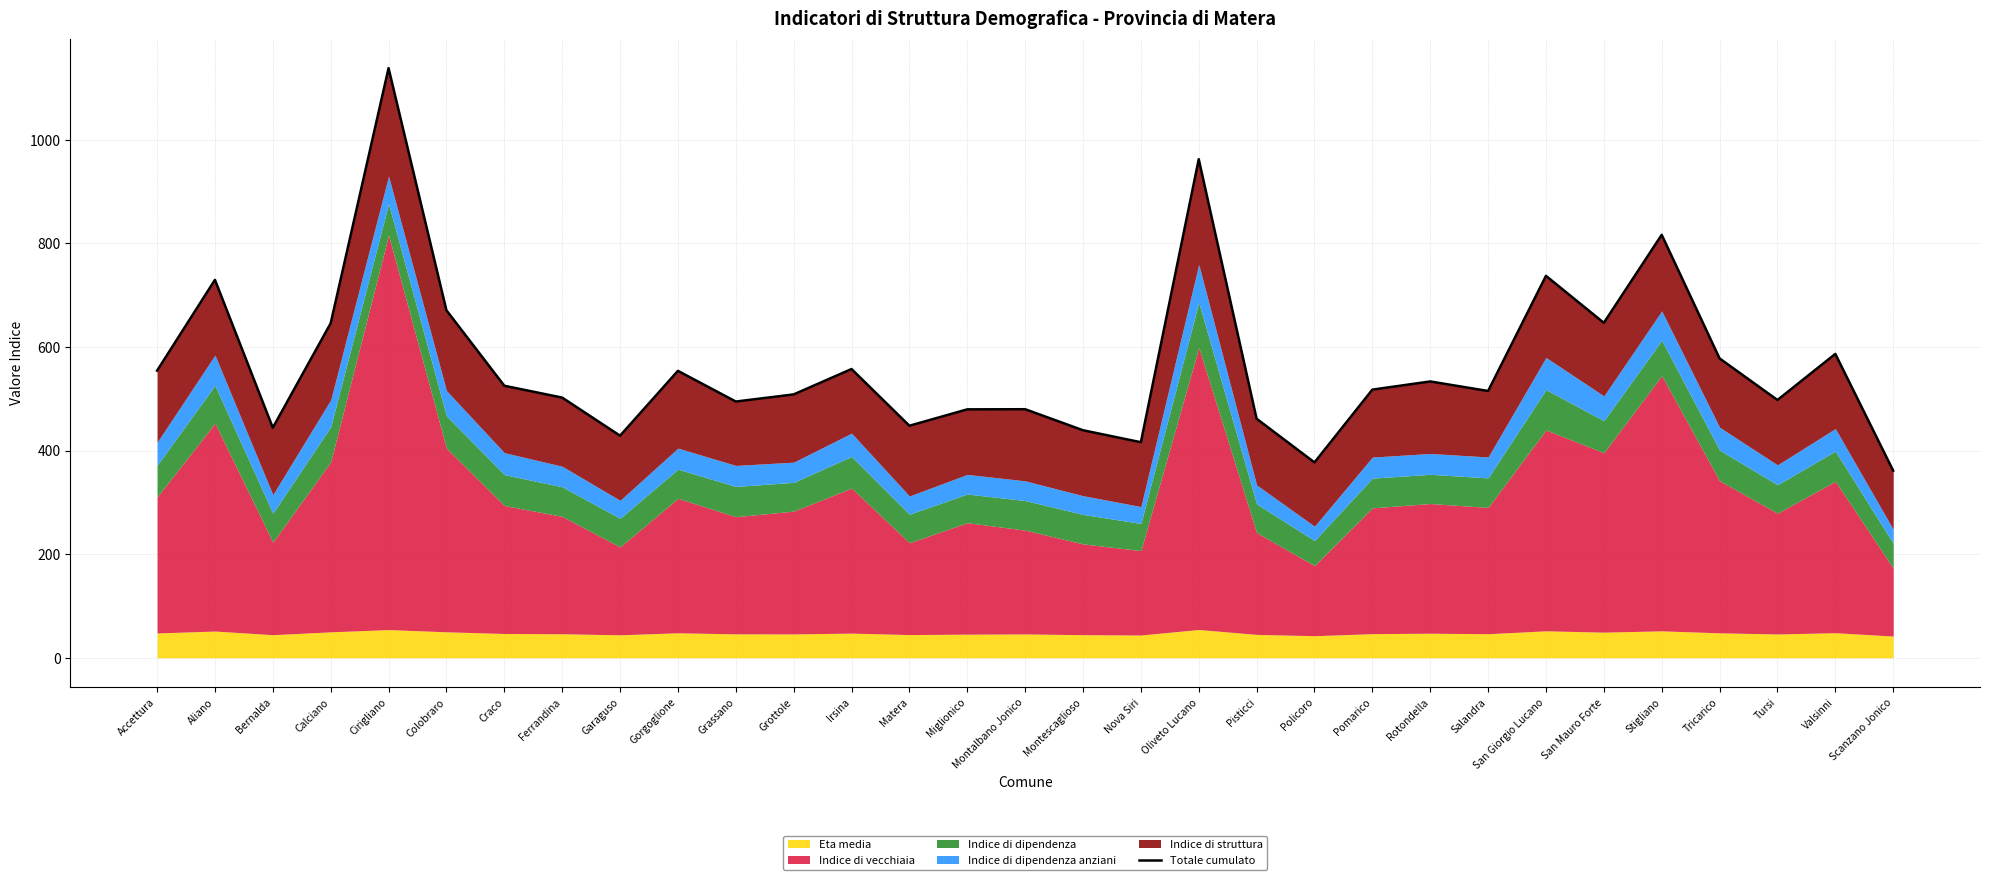

Which category has the lowest value across all series?

Scanzano Jonico